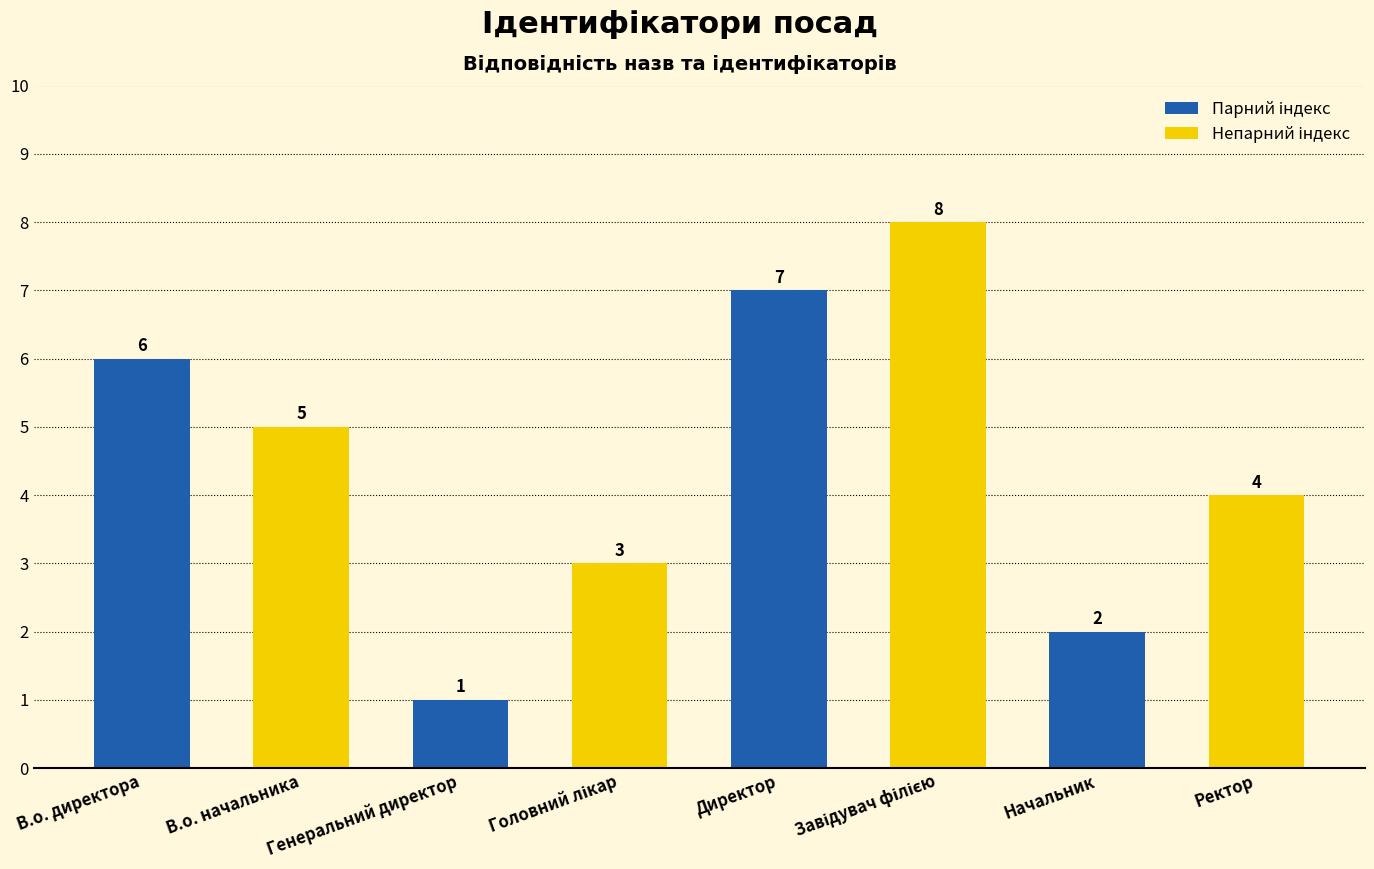

What is the total value across all series at Начальник?

6